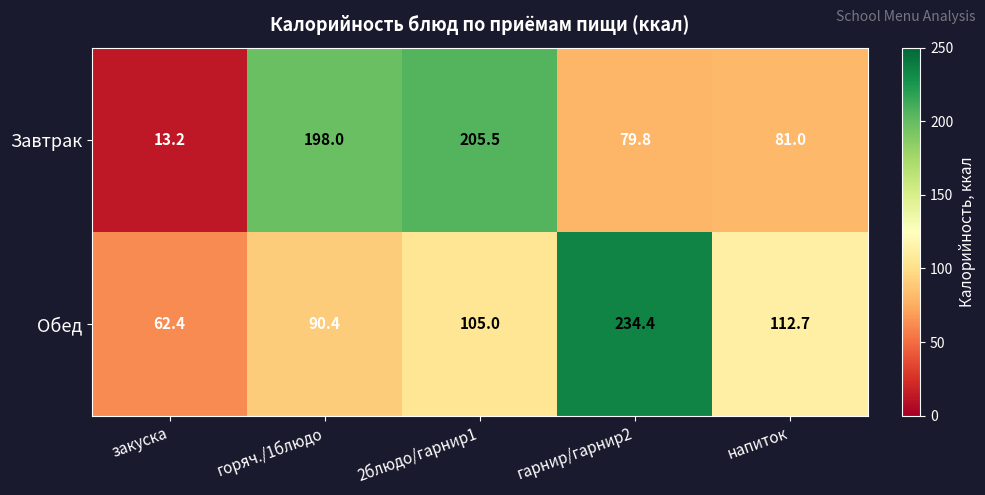

What is the total value across all series at гарнир/гарнир2?

314.2